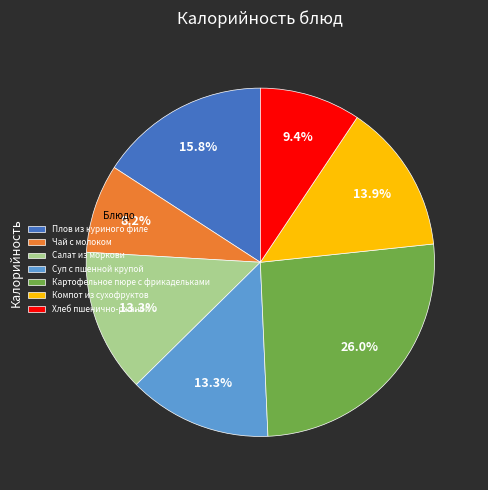

Count the number of slices in the pie.

7